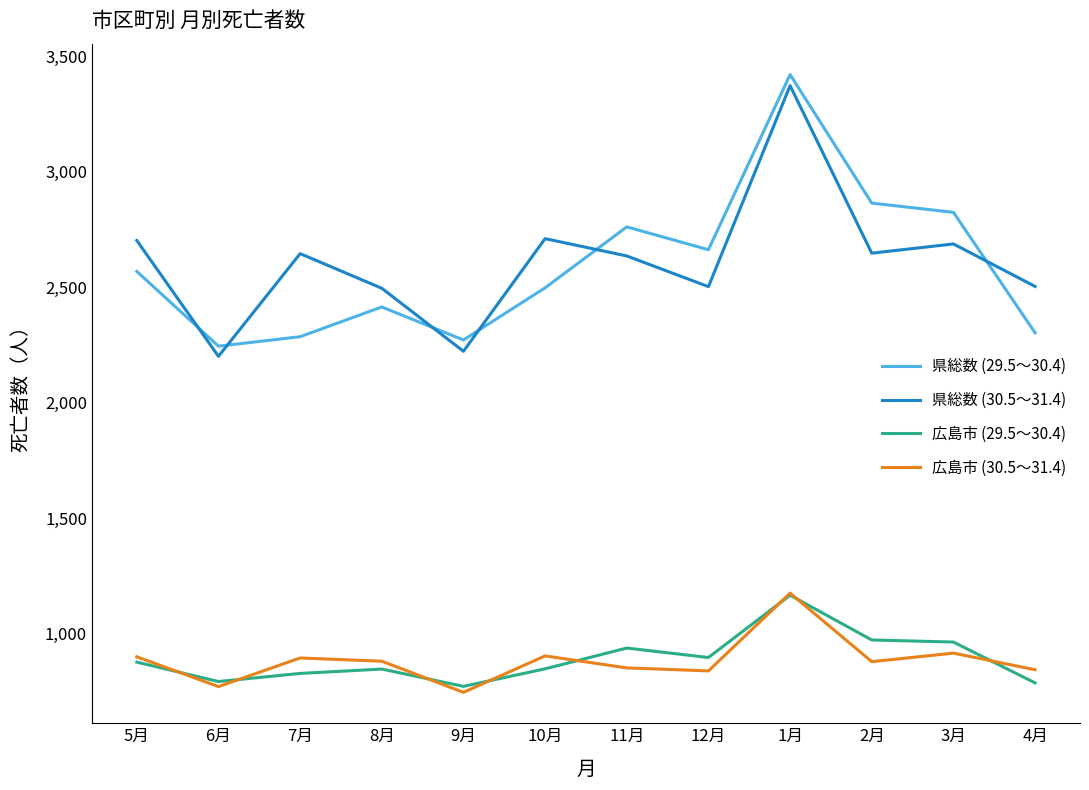

How many lines are shown in the chart?

4